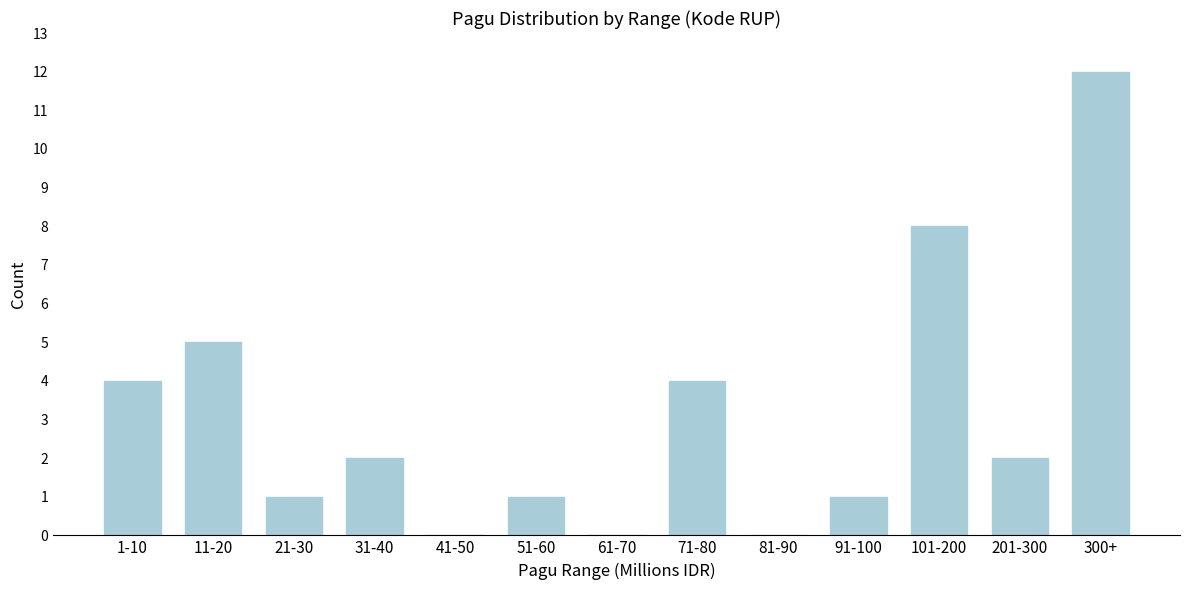

Reading right to left, what are all the values shown in this chart?

300+=12	201-300=2	101-200=8	91-100=1	81-90=0	71-80=4	61-70=0	51-60=1	41-50=0	31-40=2	21-30=1	11-20=5	1-10=4